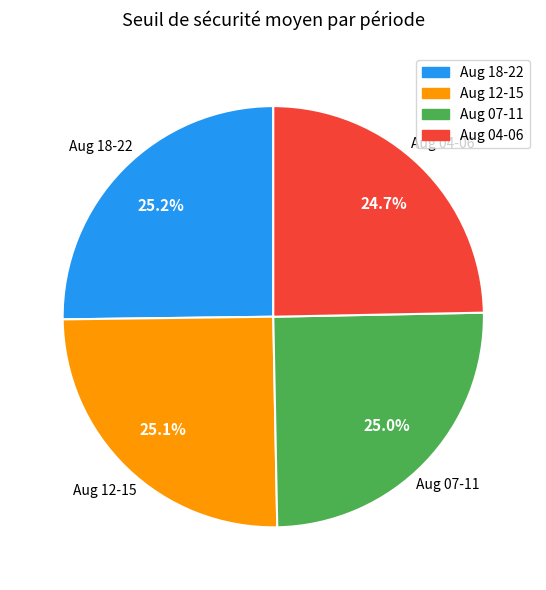

Approximately how many times larger is the value at Aug 12-15 compared to Aug 04-06?

1.0